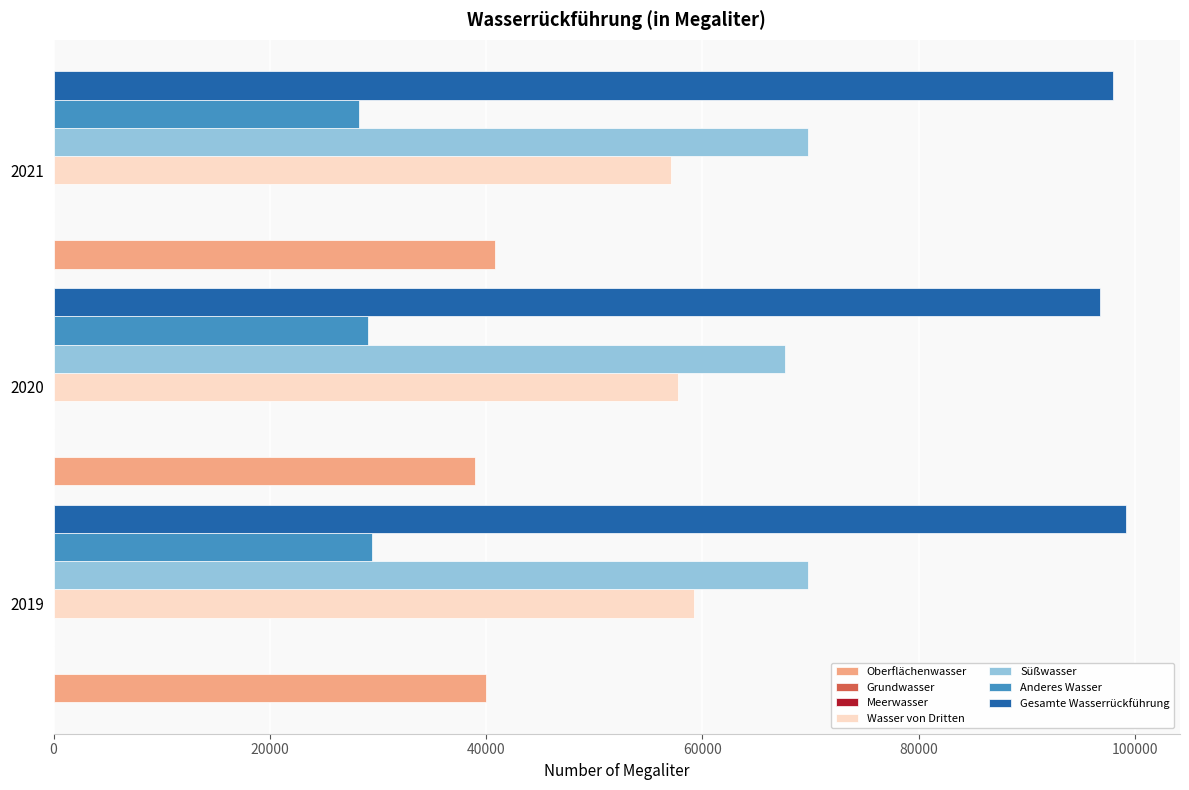

At which category is the sum across all series the highest?

2019